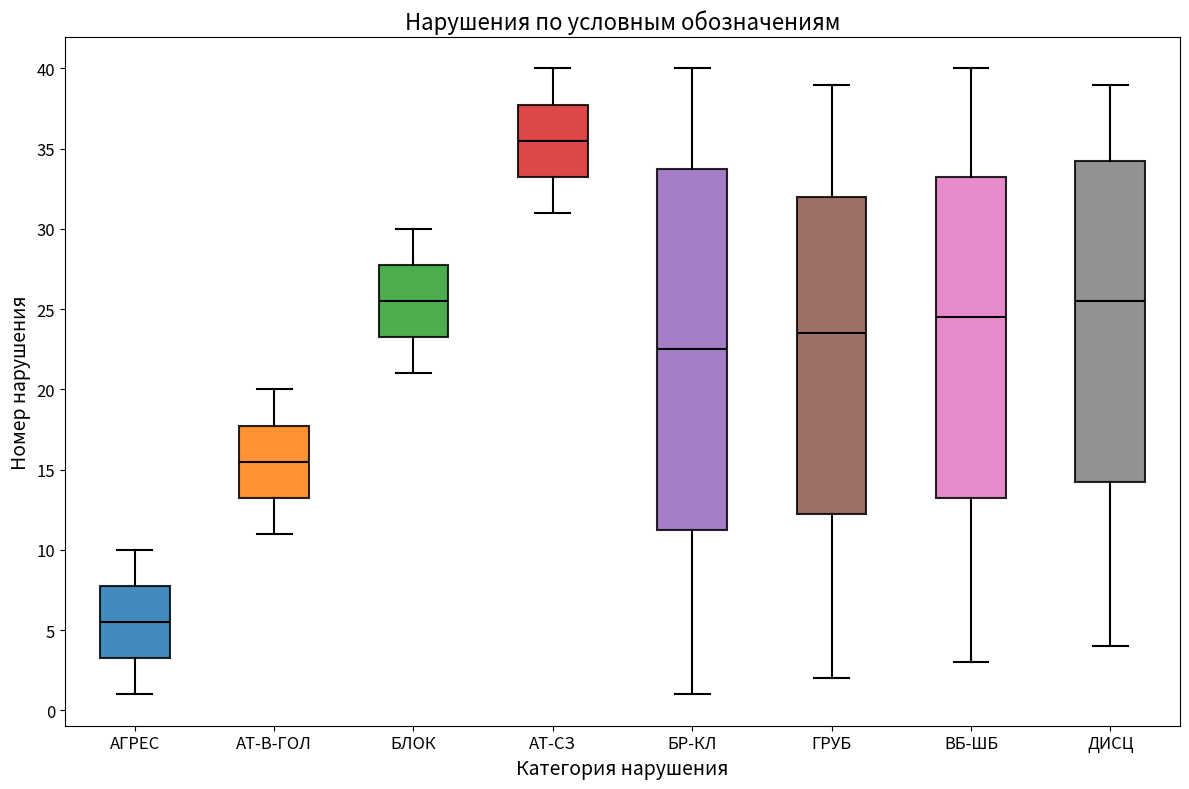

Where does the lower whisker of the box for АГРЕС end on the y-axis? The values are not printed on the chart, so give them approximately, as read against the axis.

1.0